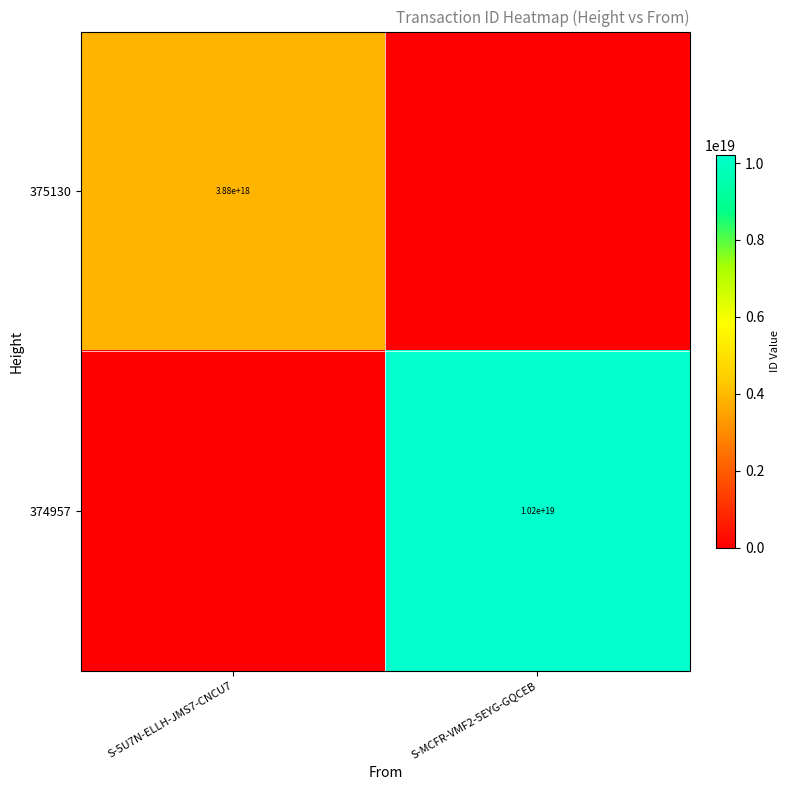

How many data points does each series have?

2